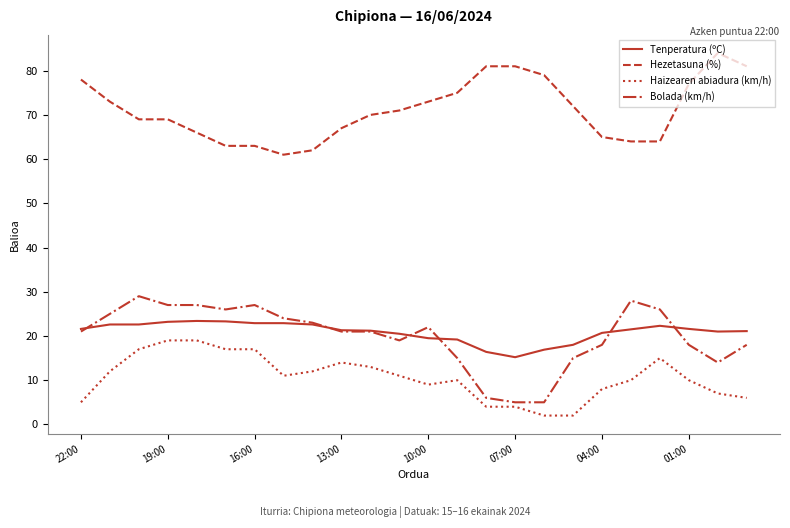

Which series has the largest total across all categories?

Hezetasuna (%)